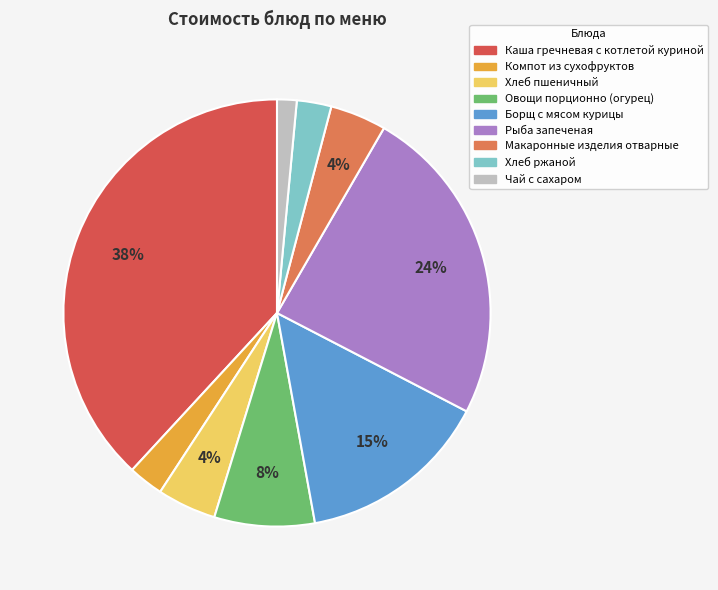

To the nearest percent, what is the average slice percentage?

11%